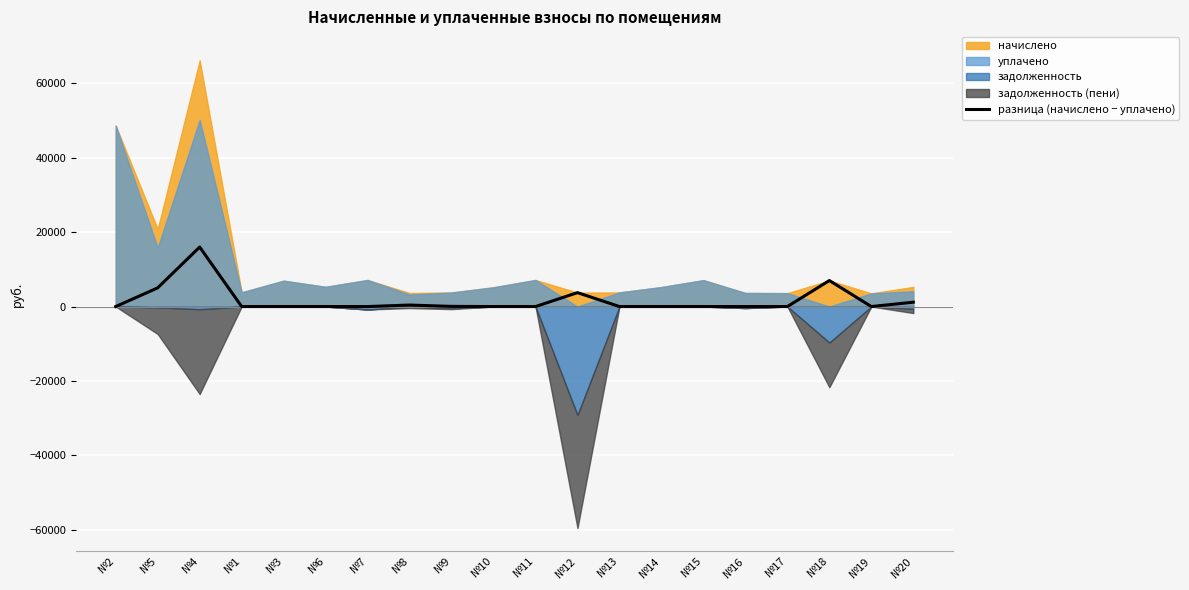

Reading left to right, list all the values displayed in this chart.

№2=0.0	№5=5023.5	№4=15991.3	№1=0.0	№3=0.0	№6=0.0	№7=0.0	№8=404.3	№9=42.8	№10=0.0	№11=0.0	№12=3738.4	№13=0.0	№14=0.0	№15=0.0	№16=0.0	№17=0.0	№18=6992.5	№19=0.0	№20=1167.8